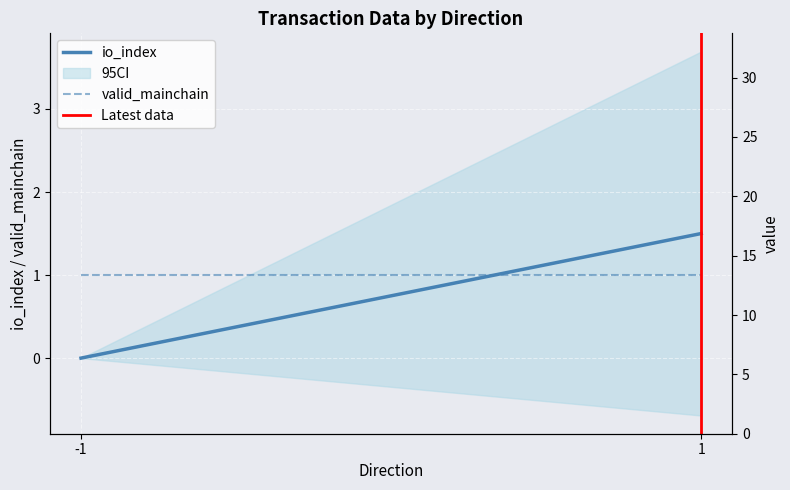

How many categories are shown in the chart?

2